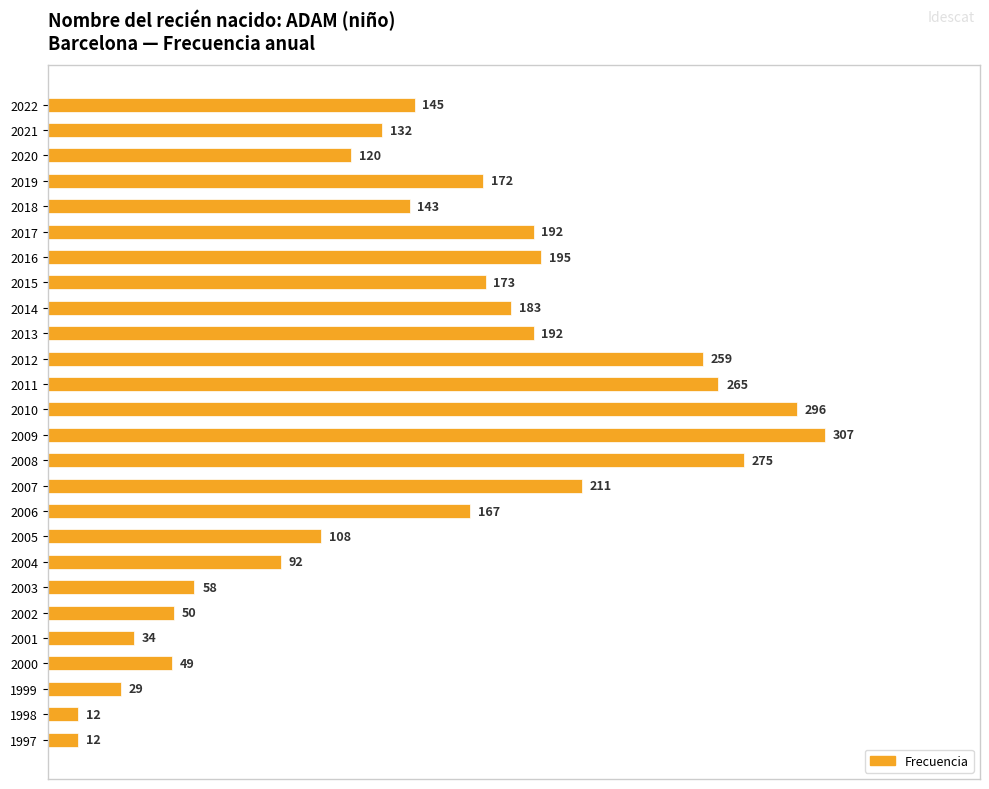

The chart shows a value of 259 at 2012. True or false?

True